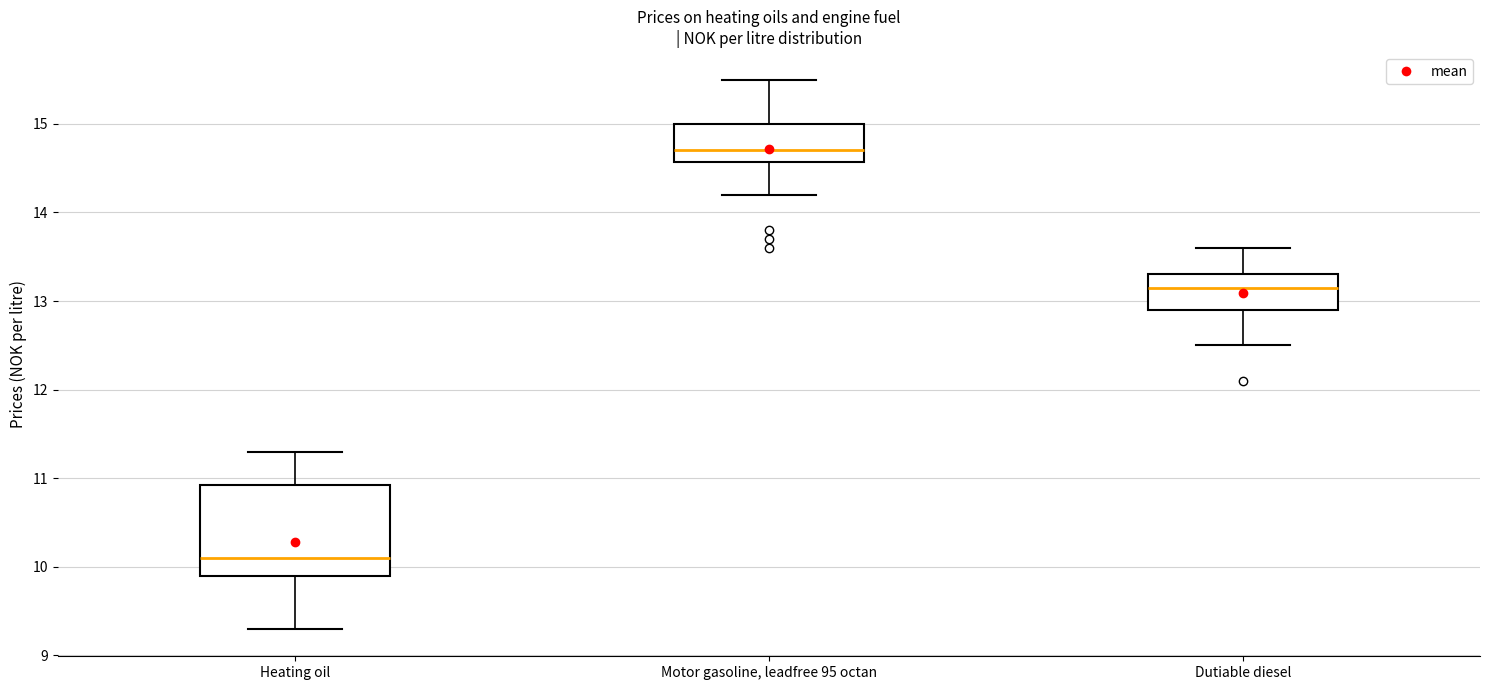

Where is the lower edge of the box for Dutiable diesel on the y-axis? The values are not printed on the chart, so give them approximately, as read against the axis.

12.9